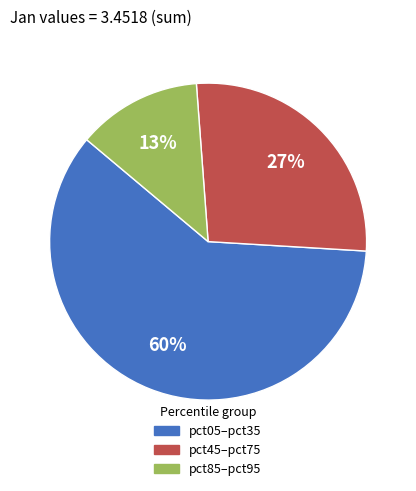

To the nearest percent, what is the difference between the largest and smallest slice percentages?

47%